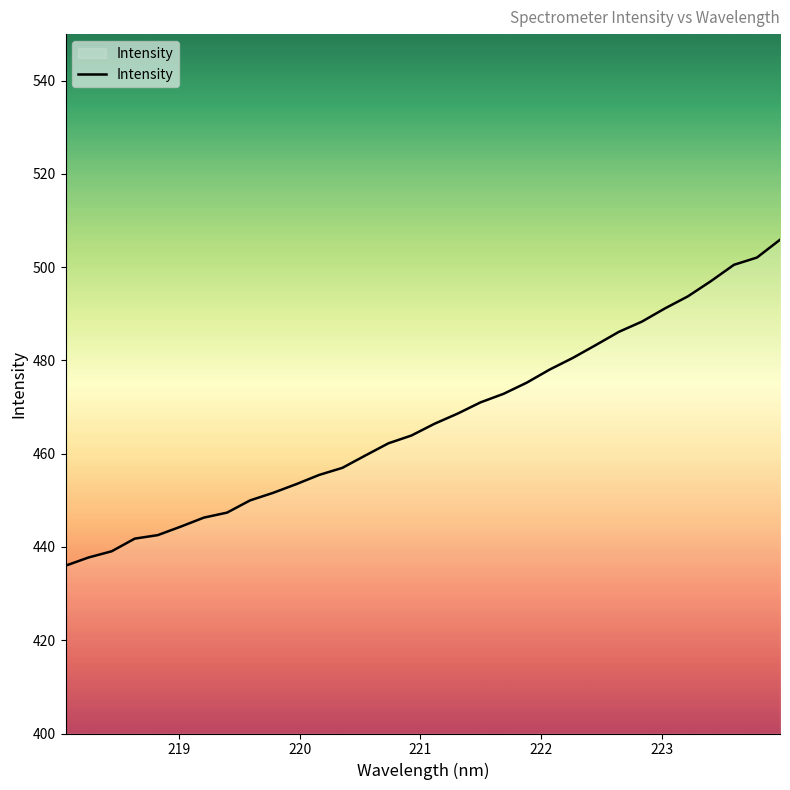

What is the average value?

467.2